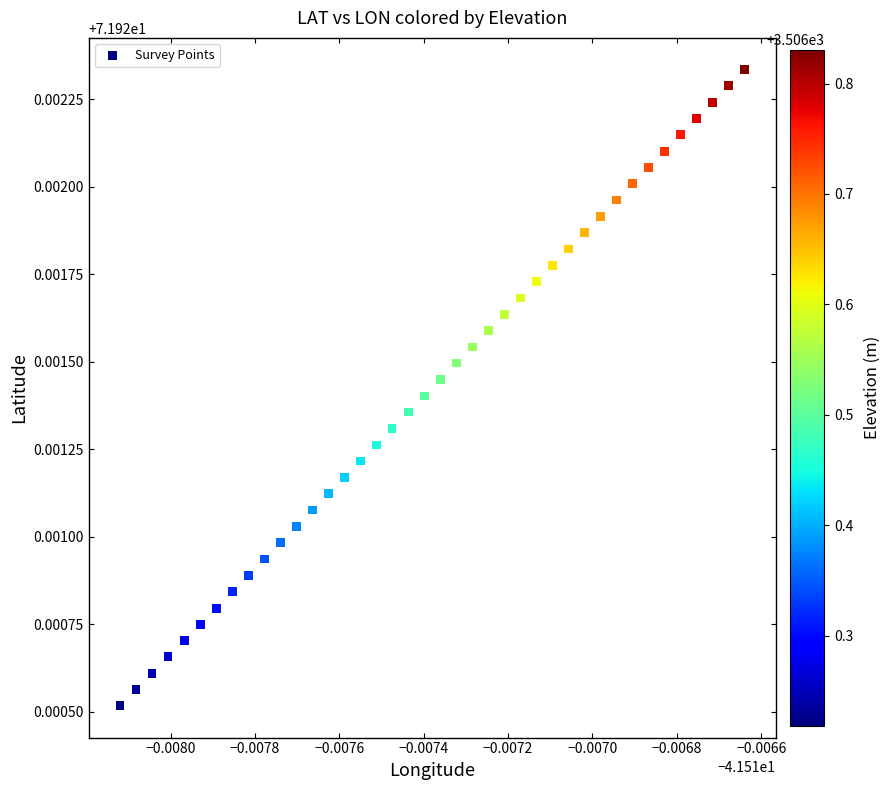

How many data points are displayed?

40